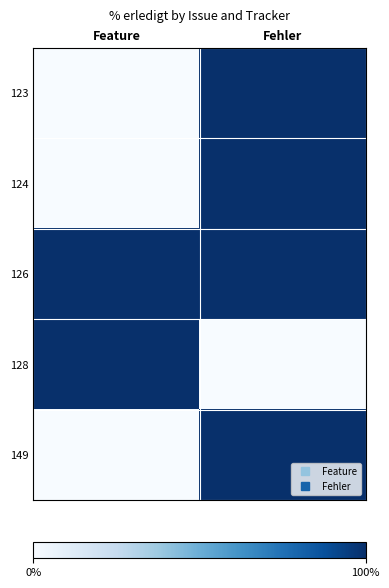

Which series has the largest total across all categories?

126